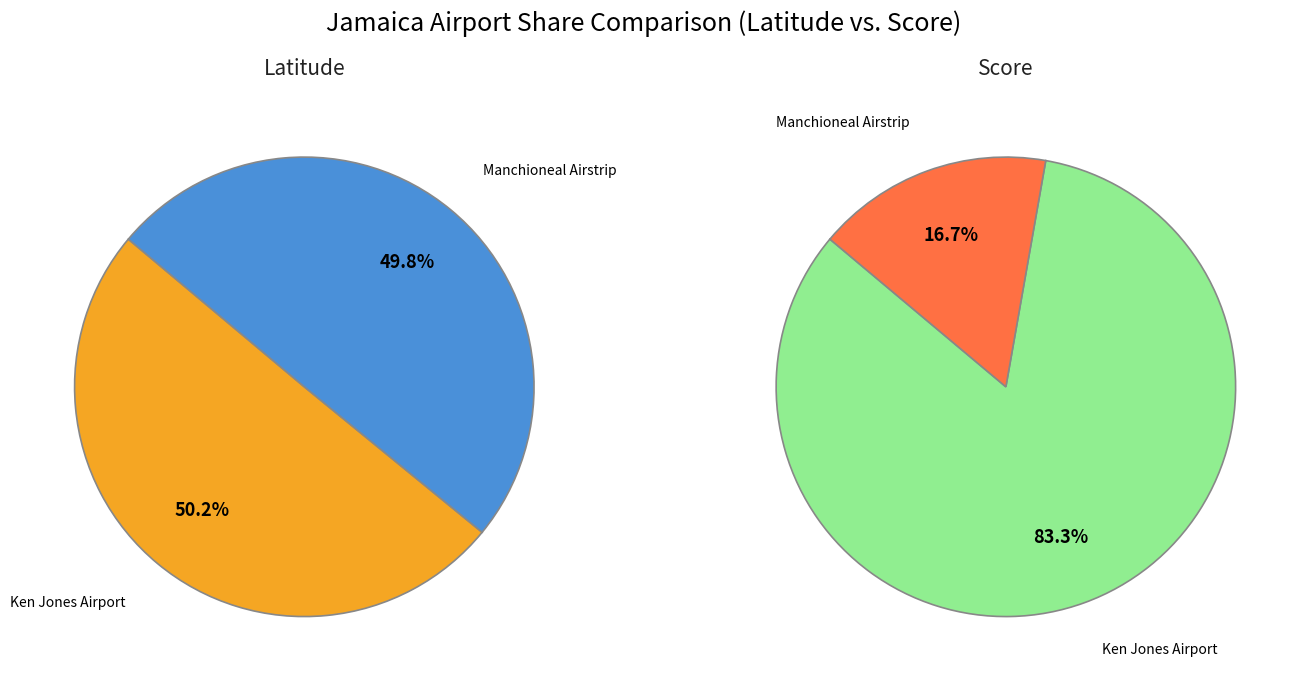

Is there any slice that represents more than half of the pie?

Yes